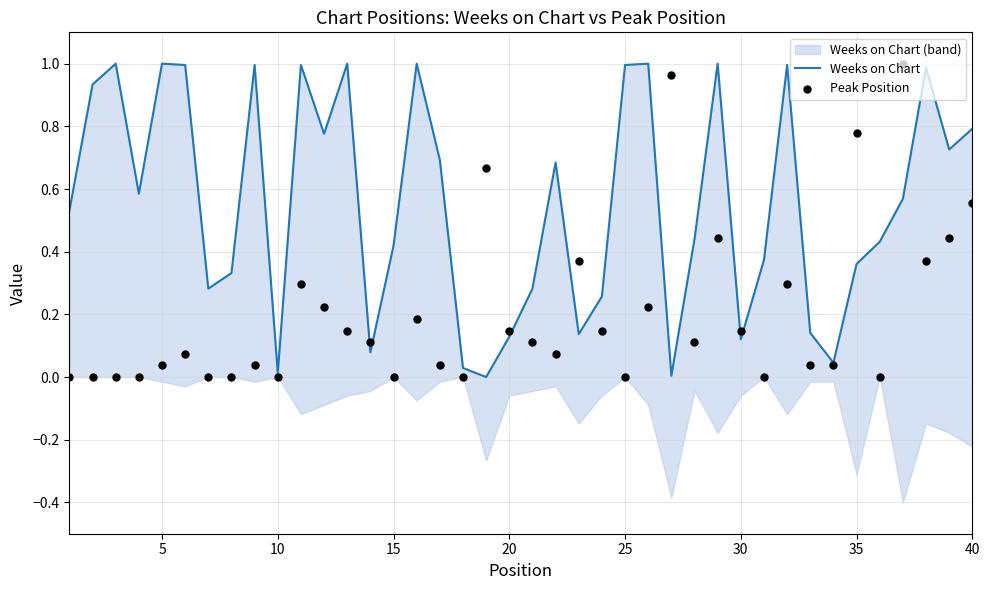

Which series has the largest total across all categories?

Weeks on Chart